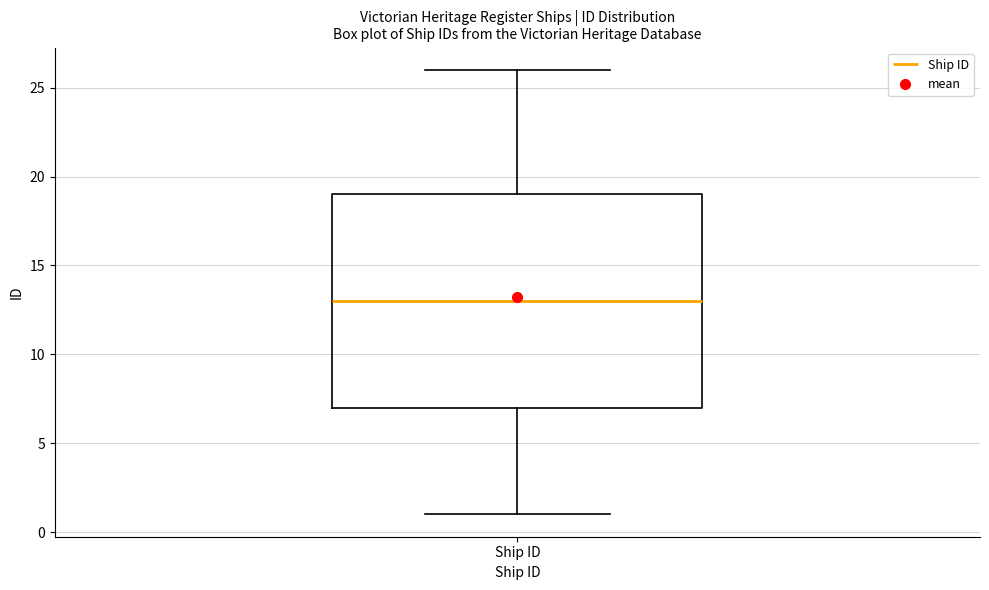

Read this box plot against the y-axis: the position of the median line, the range covered by the box, and the ends of both whiskers. The values are not printed on the chart, so give them approximately, as read against the axis.

median 13, box 7 to 19, whiskers 1 to 26